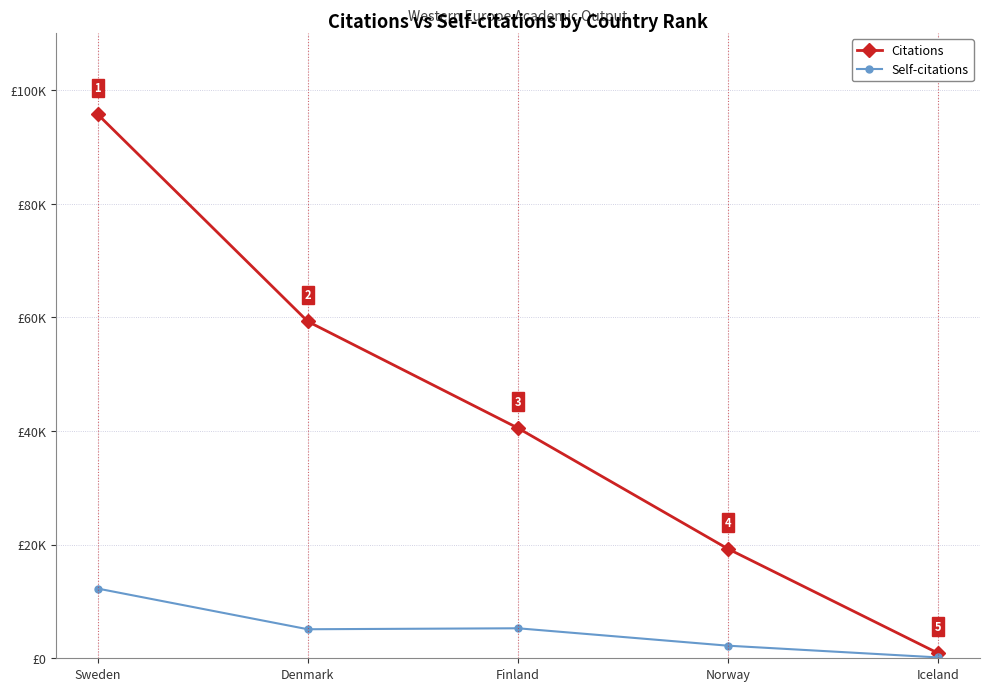

True or false: Self-citations and Citations cross at least once.

False